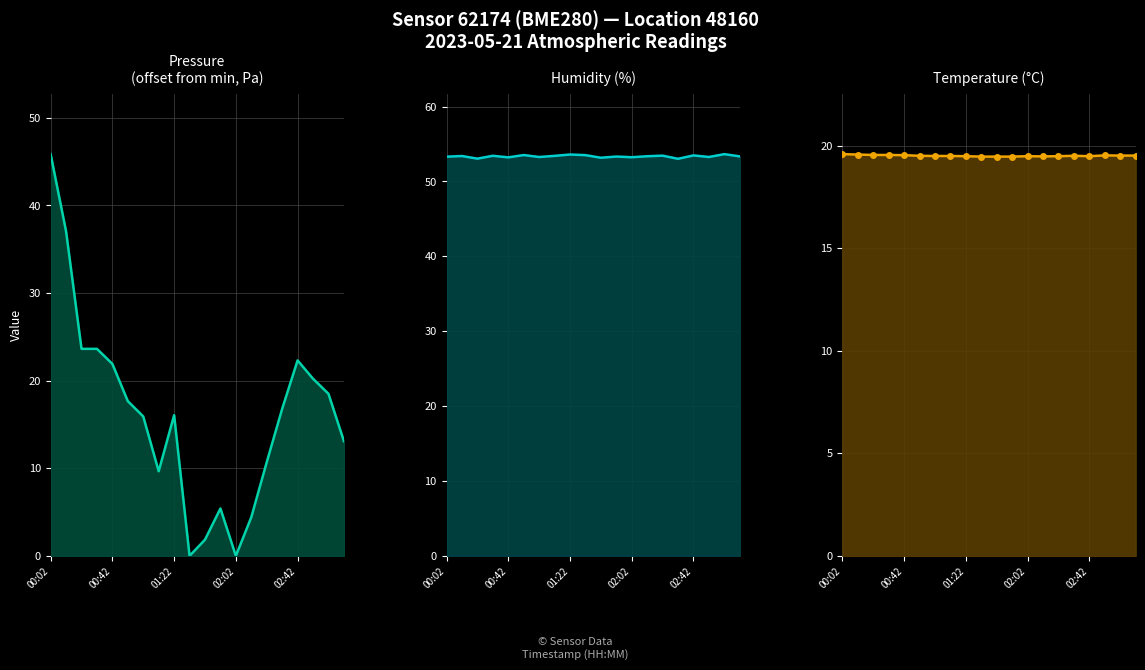

Reading left to right, what are all the values shown in this chart?

pressure: 45.9	37.0	23.6	23.6	21.9	17.7	15.9	9.7	16.1	0.0	1.9	5.4	0.0	4.4	10.7	16.8	22.3	20.2	18.5	13.1
humidity: 53.3	53.4	53.0	53.4	53.2	53.5	53.3	53.4	53.6	53.5	53.2	53.3	53.2	53.4	53.4	53.0	53.5	53.3	53.6	53.3
temperature: 19.6	19.6	19.5	19.5	19.5	19.5	19.5	19.5	19.5	19.5	19.5	19.5	19.5	19.5	19.5	19.5	19.5	19.5	19.5	19.5
temperature_dots: 19.6	19.6	19.5	19.5	19.5	19.5	19.5	19.5	19.5	19.5	19.5	19.5	19.5	19.5	19.5	19.5	19.5	19.5	19.5	19.5